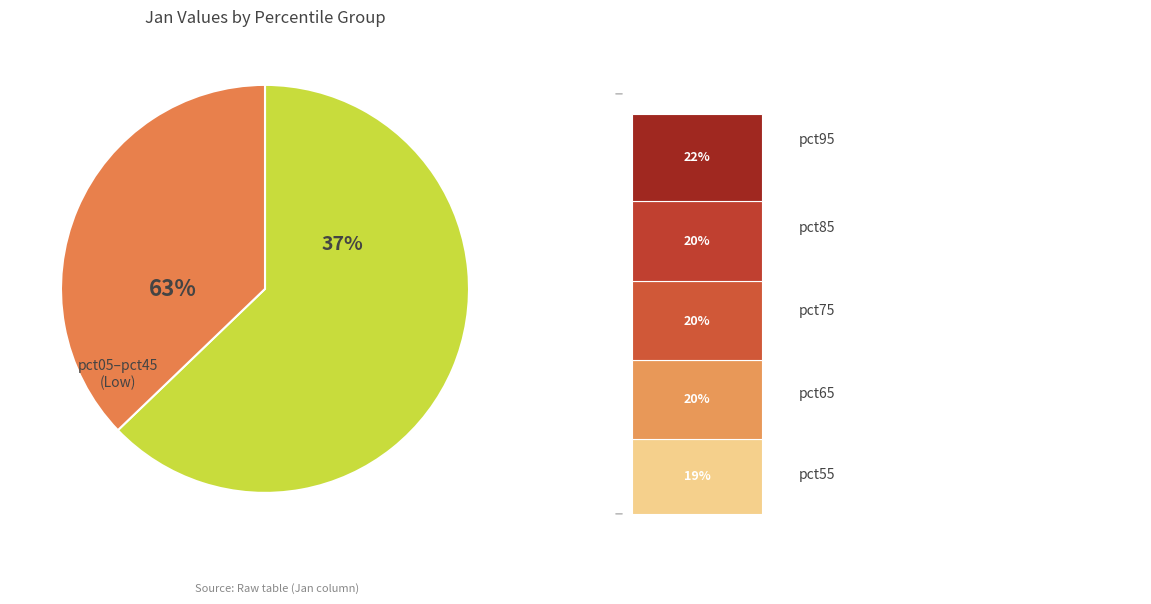

To the nearest percent, what percentage of the pie is pct95?

8%